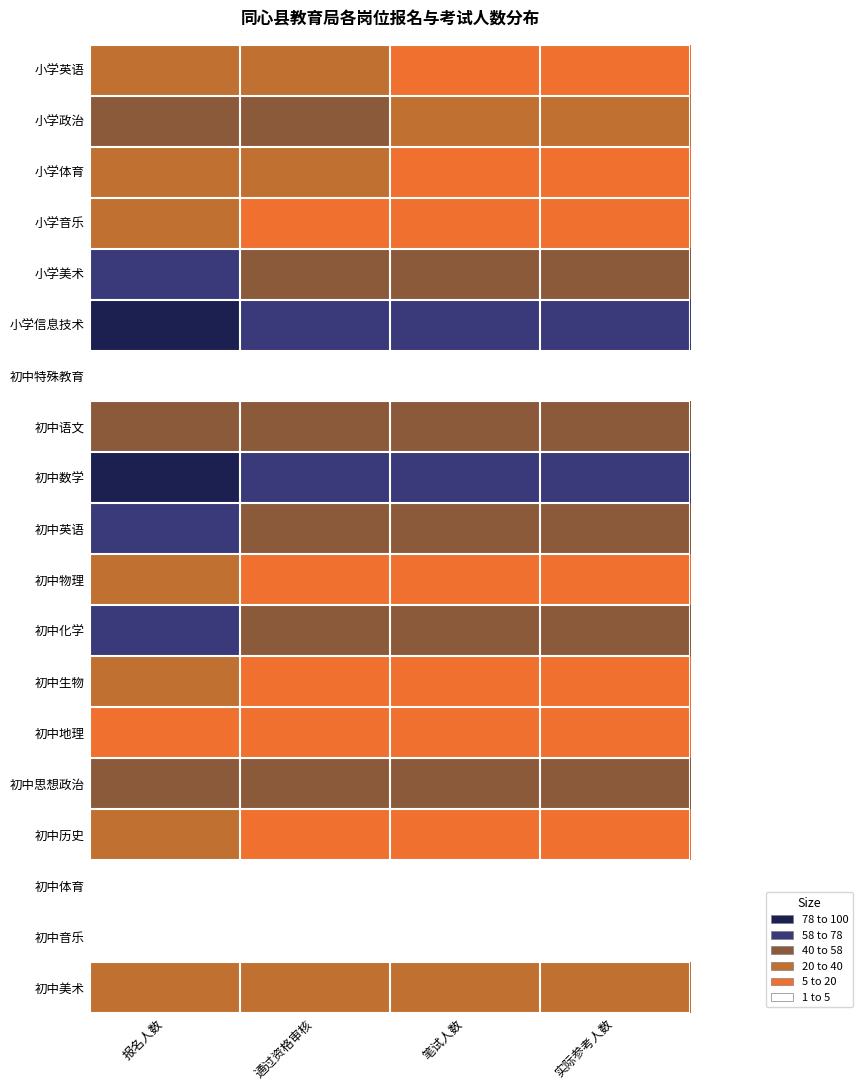

Which series has the widest spread of values?

初中英语